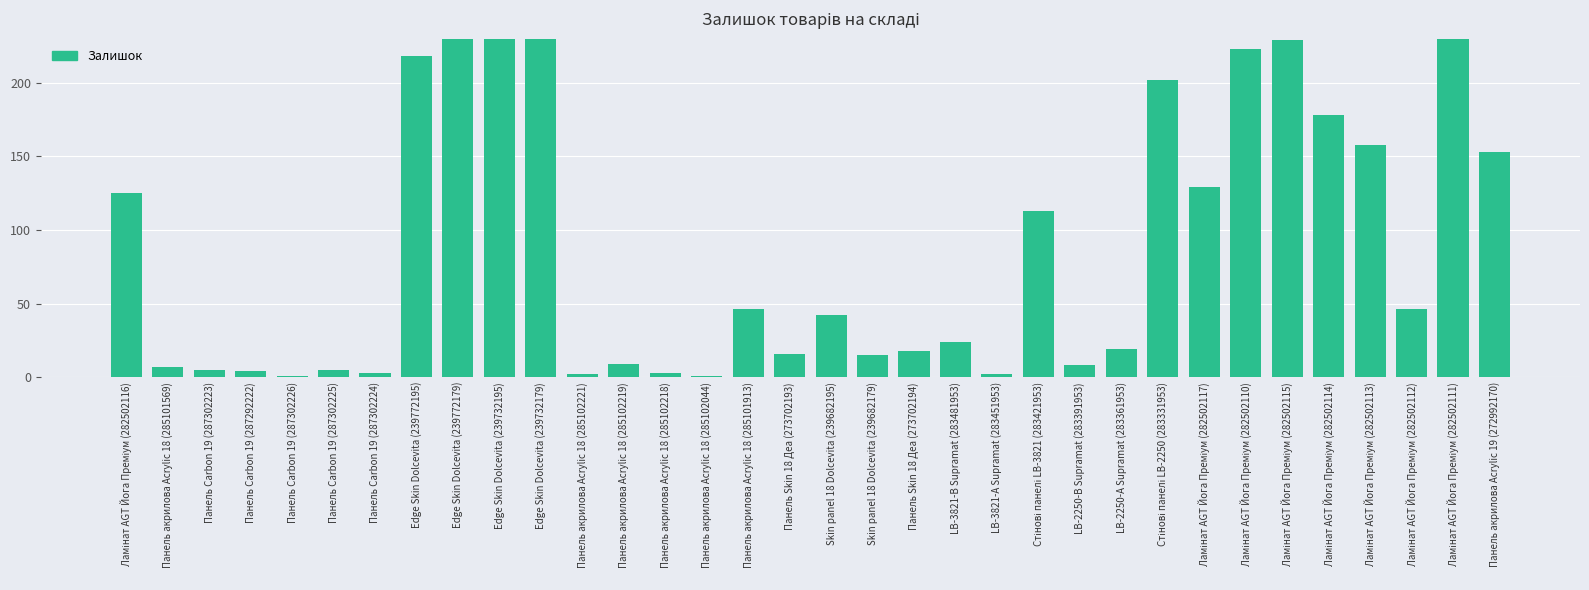

What is the value of the 19th bar from the left?

15